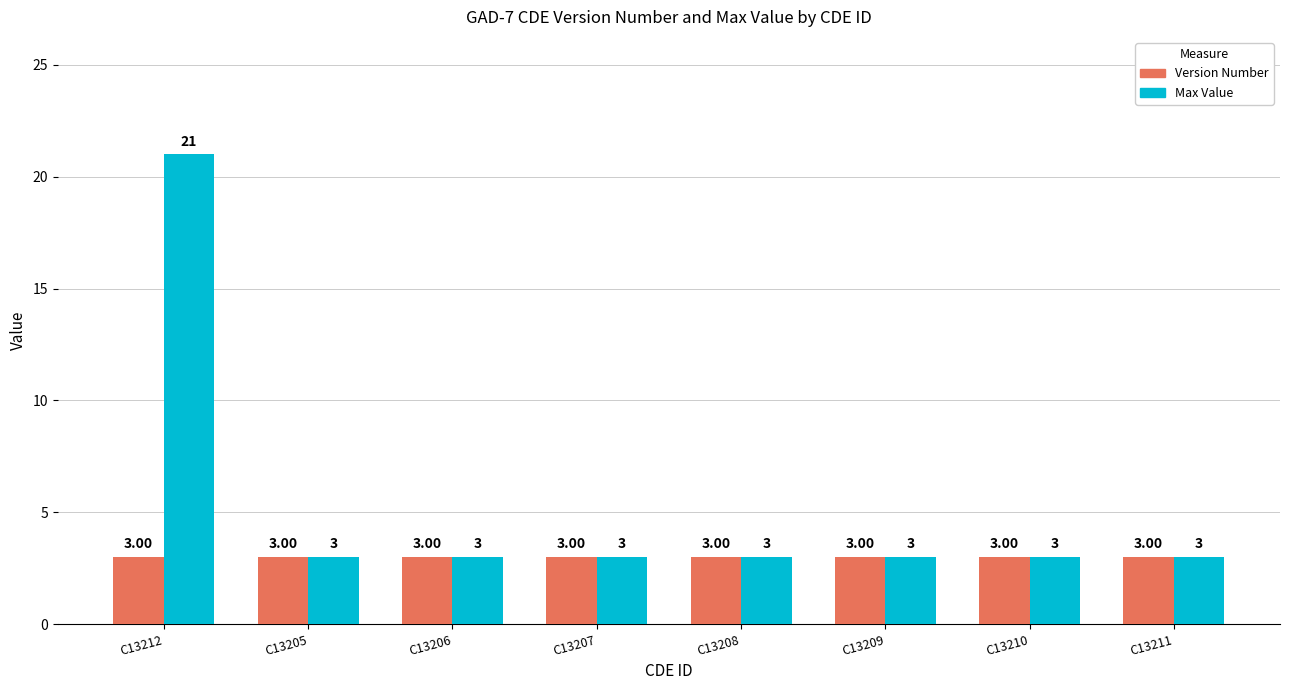

List the series in order of their overall mean, lowest first.

Version Number, Max Value